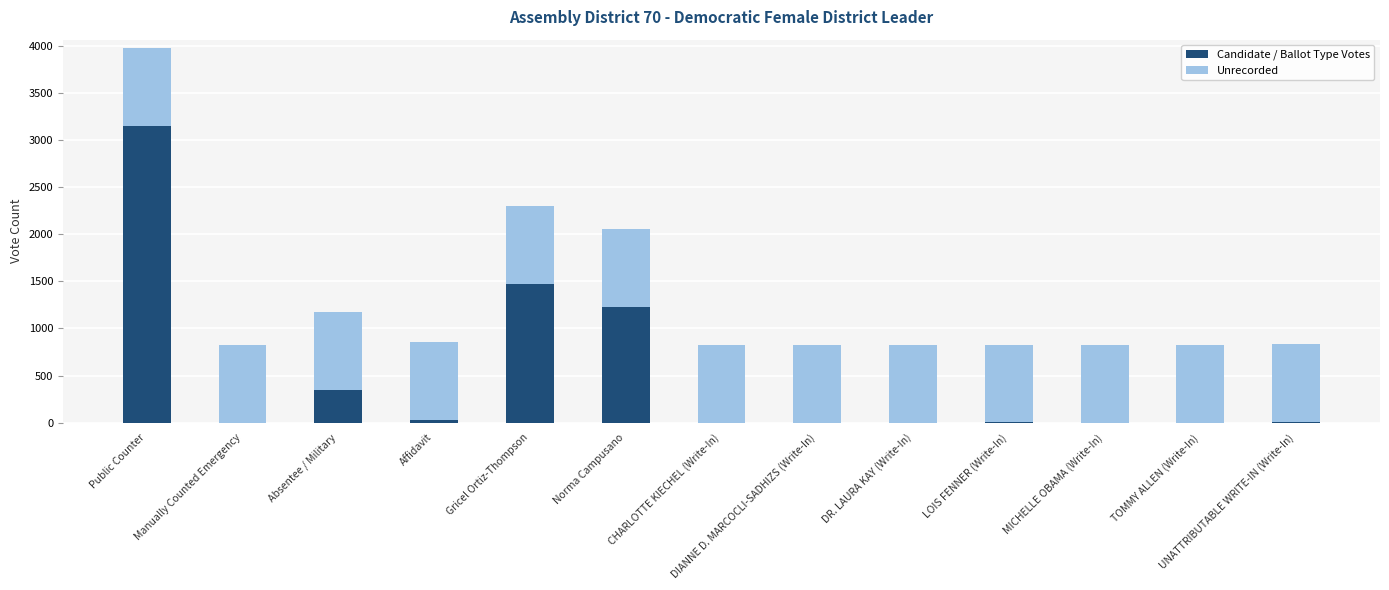

At which label does Candidate / Ballot Type Votes reach its peak?

Public Counter